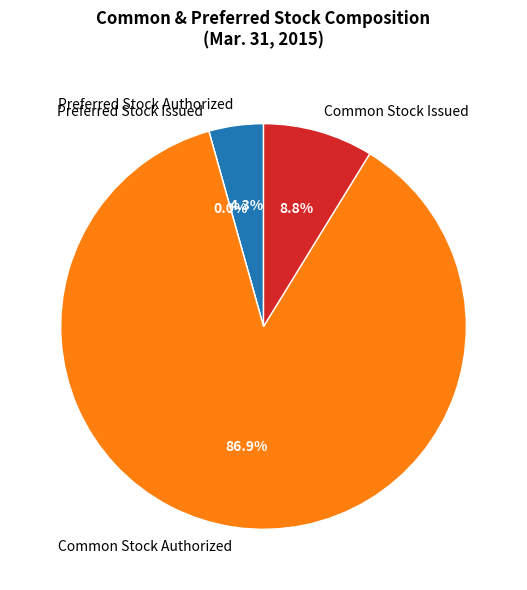

Rank the categories by value from lowest to highest.

Preferred Stock Issued, Preferred Stock Authorized, Common Stock Issued, Common Stock Authorized